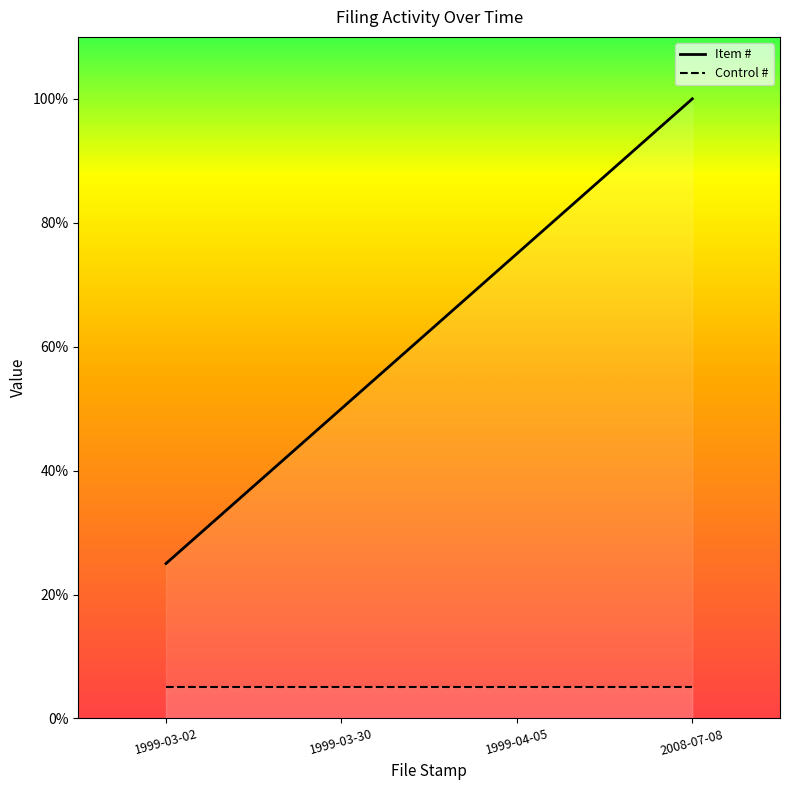

What is the label of the 2nd point from the right?

1999-04-05